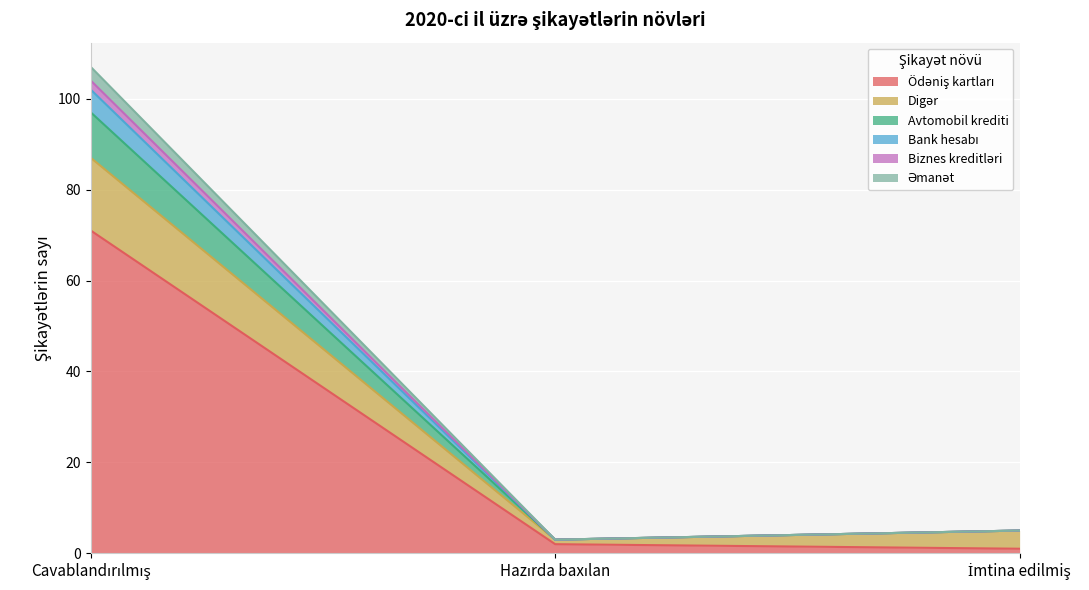

Does the chart display data point markers on the line(s)?

No